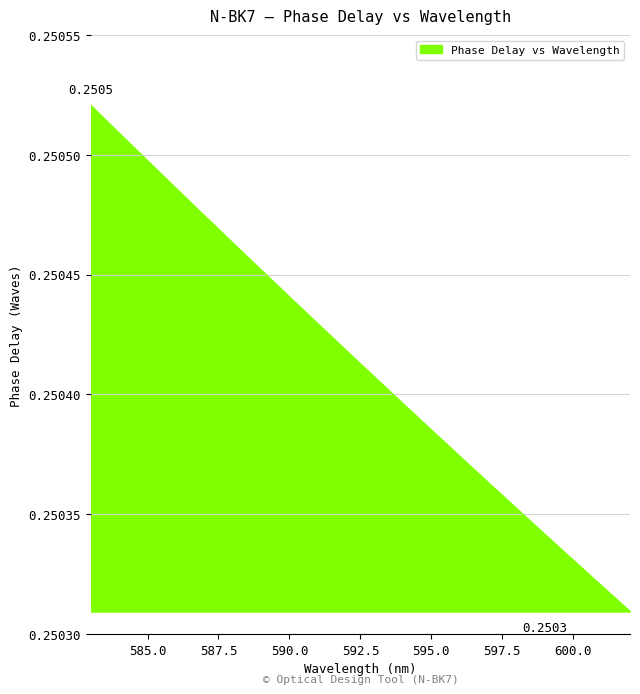

Reading left to right, list all the values displayed in this chart.

583=0.3	584=0.3	585=0.3	586=0.3	587=0.3	588=0.3	589=0.3	590=0.3	591=0.3	592=0.3	593=0.3	594=0.3	595=0.3	596=0.3	597=0.3	598=0.3	599=0.3	600=0.3	601=0.3	602=0.3